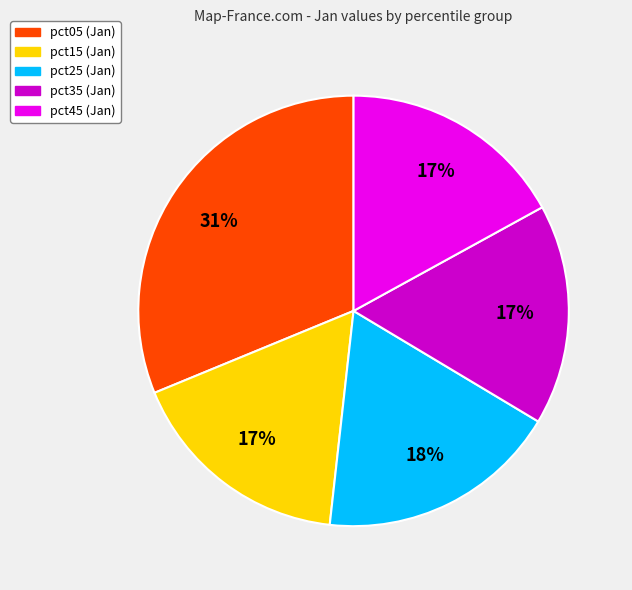

To the nearest percent, what is the average slice percentage?

20%